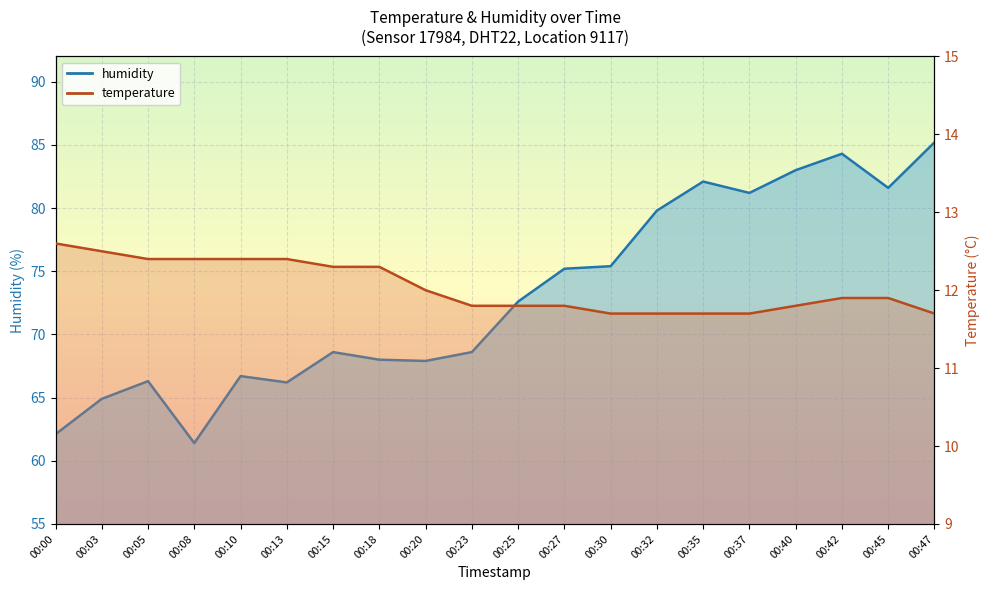

Which series has the largest total across all categories?

humidity